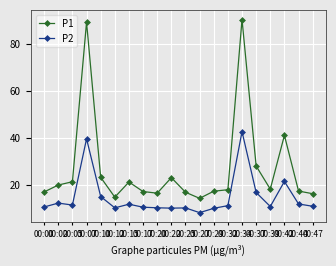

True or false: P1 has more than 0 interior local peaks.

True